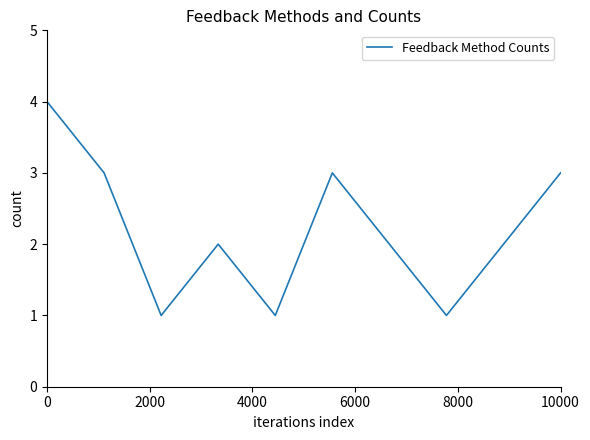

Reading right to left, what are all the values shown in this chart?

3	2	1	2	3	1	2	1	3	4